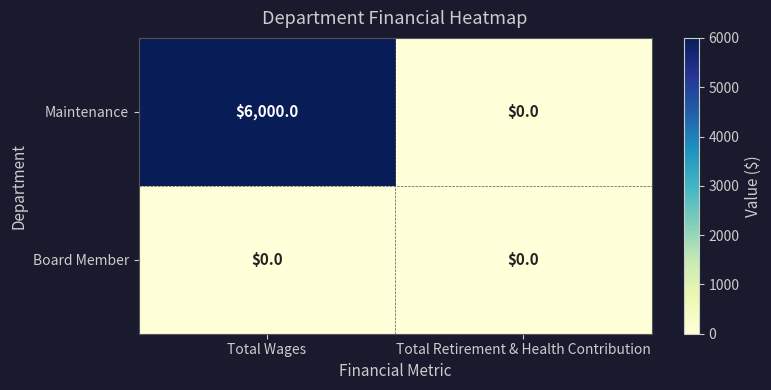

Between Total Wages and Total Retirement & Health Contribution, which series saw the biggest shift?

Maintenance